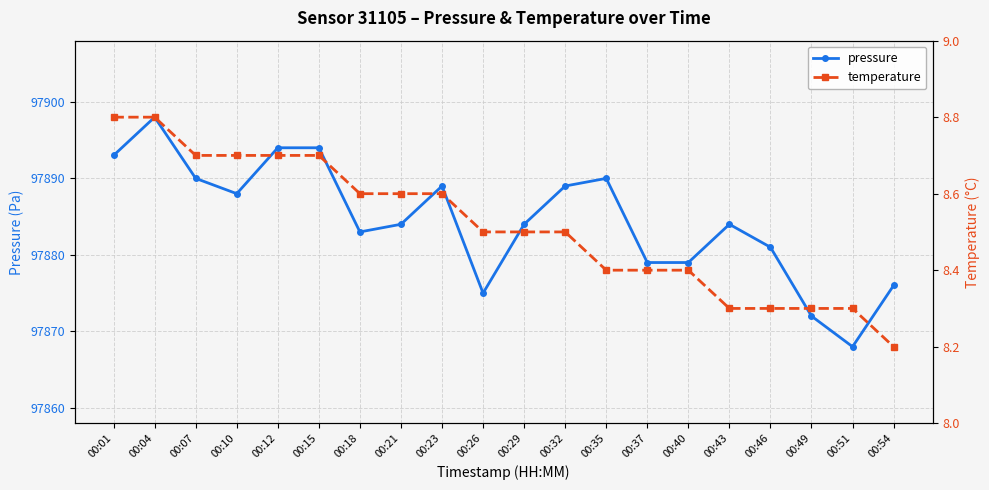

True or false: pressure and temperature cross at least once.

False